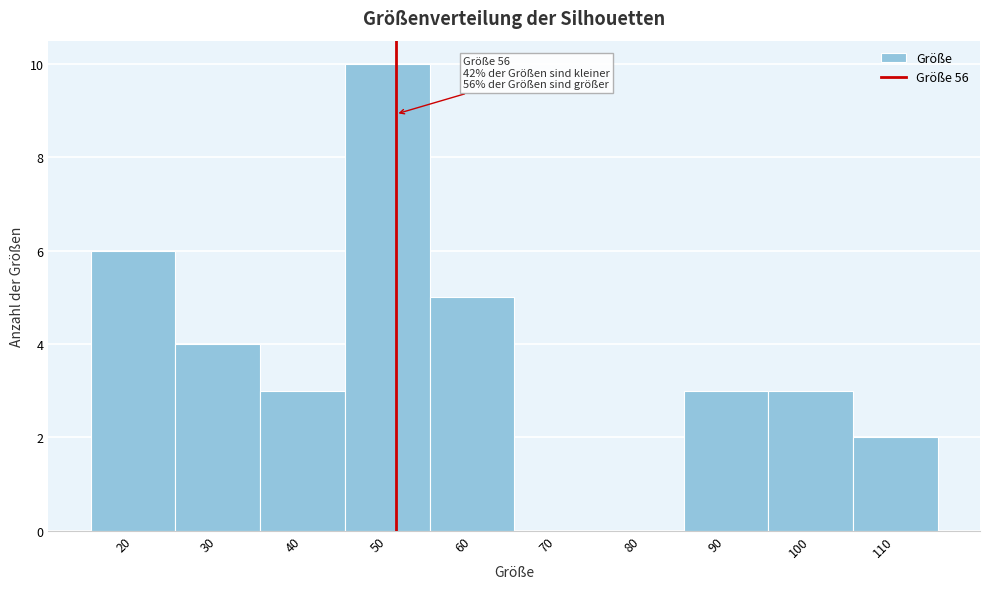

Reading left to right, what are all the values shown in this chart?

20=6	30=4	40=3	50=10	60=5	70=0	80=0	90=3	100=3	110=2